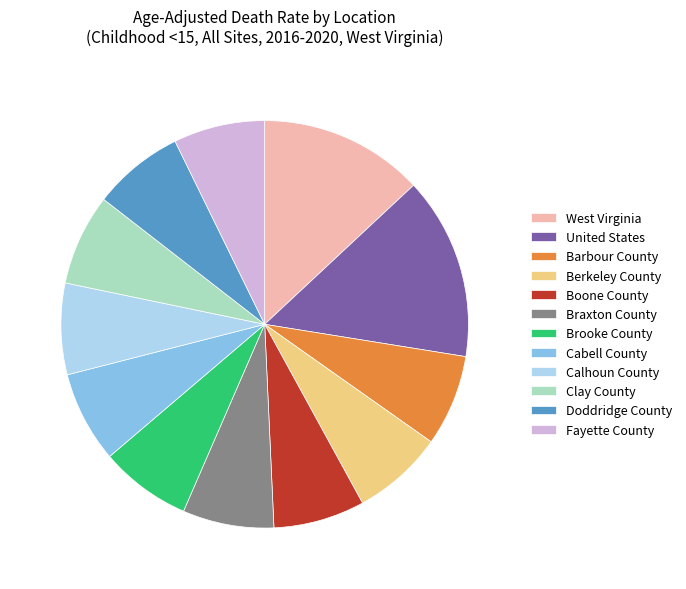

What is the largest slice in the pie chart?

United States